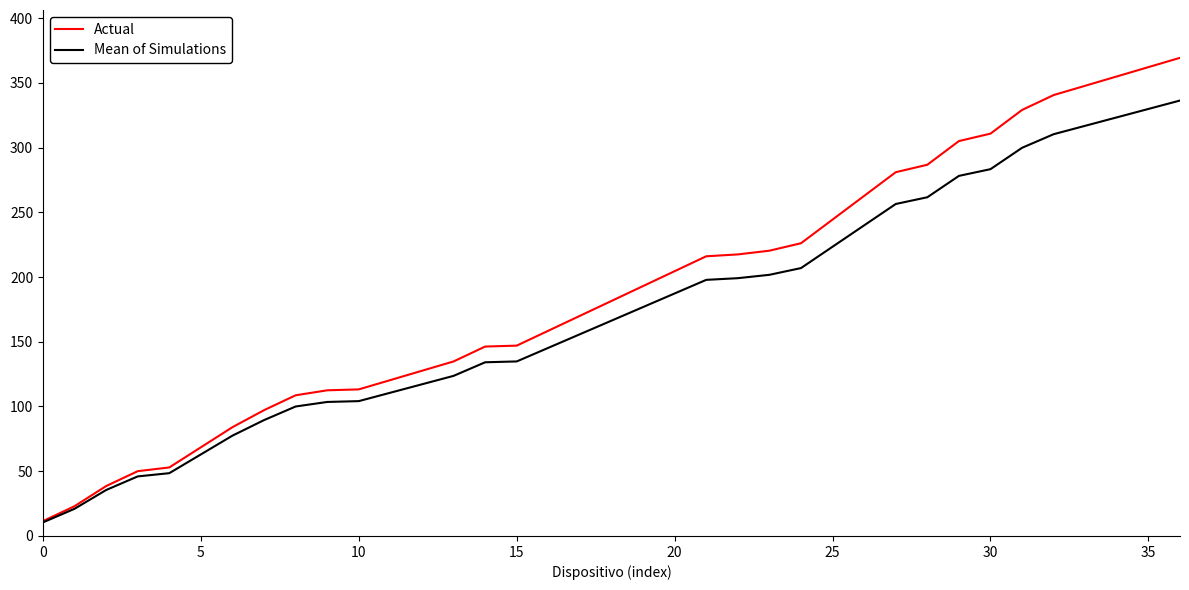

How many lines are shown in the chart?

2